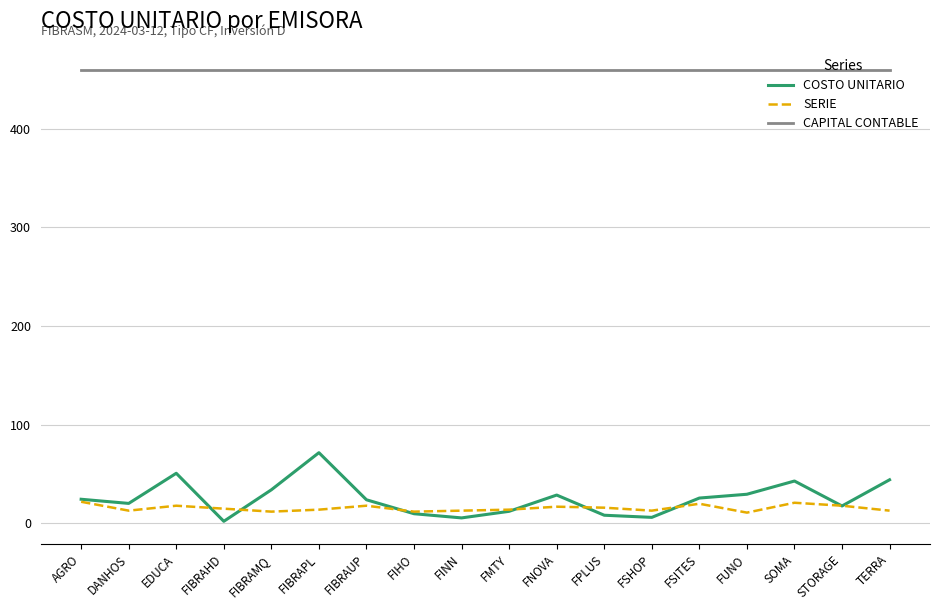

True or false: SERIE has a value of 17.0 at FNOVA.

True